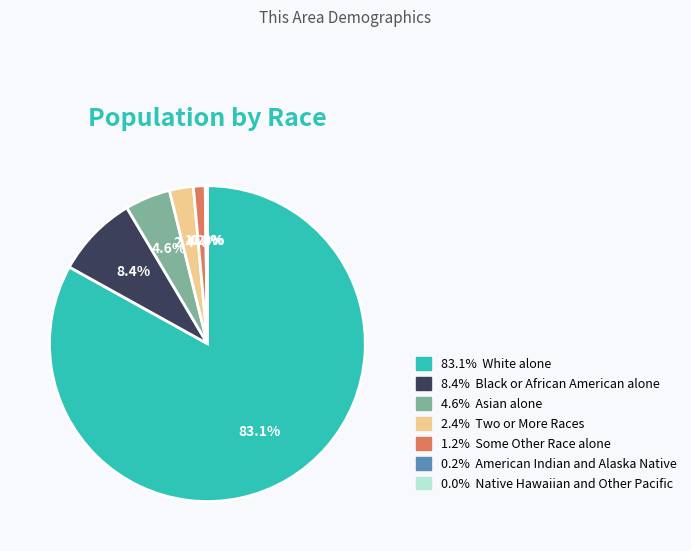

Does any single category account for the majority?

Yes